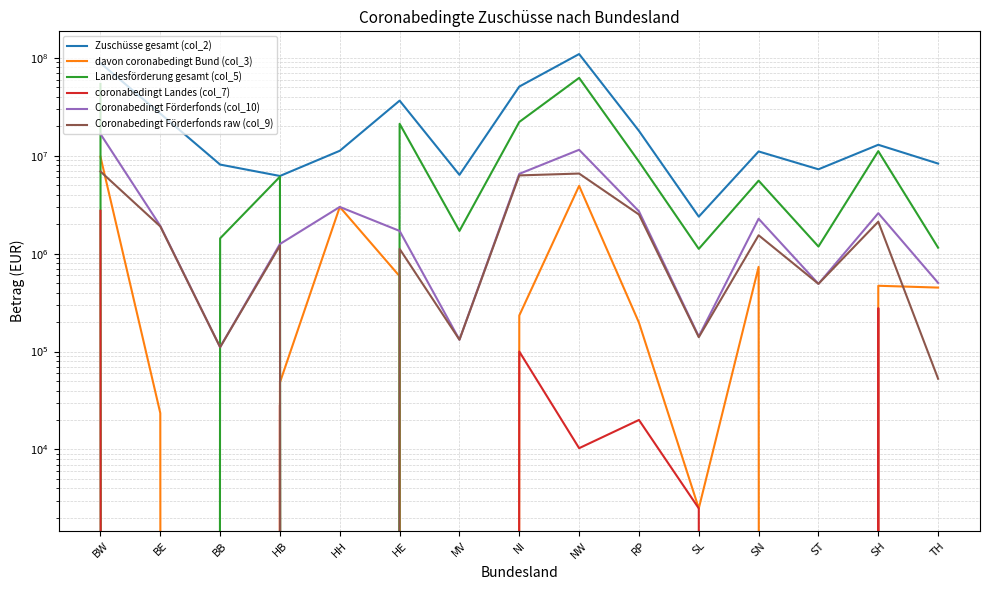

How many values in the Coronabedingt Förderfonds raw (col_9) series exceed 1206479?

7